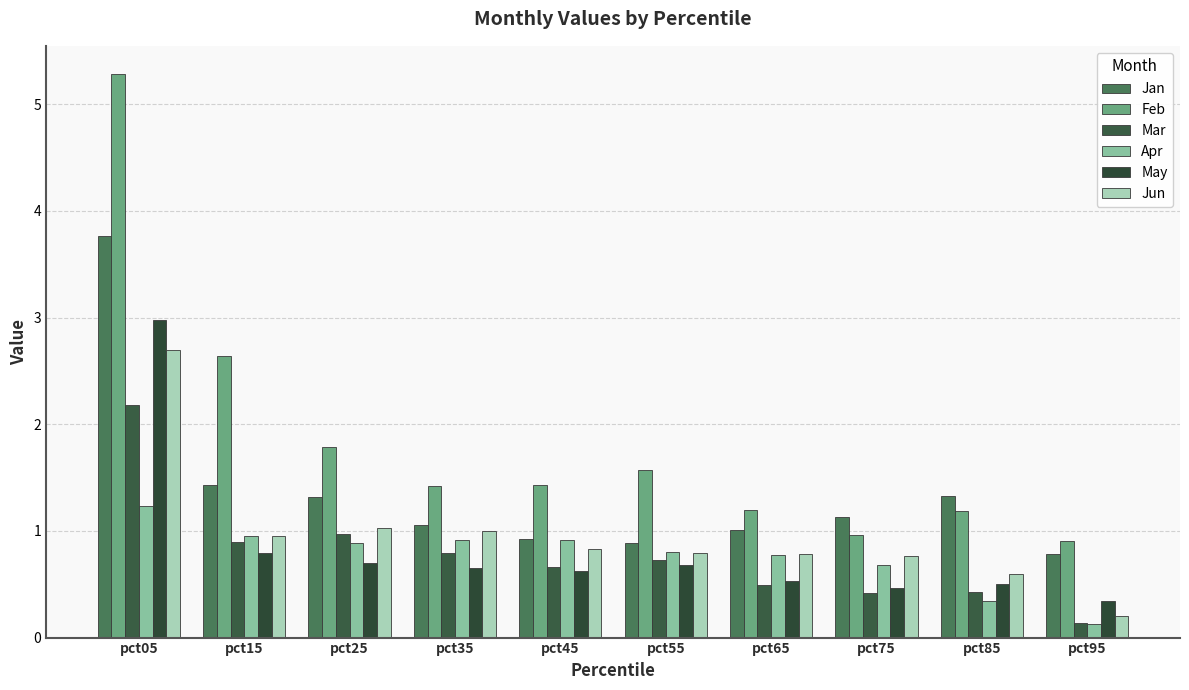

Reading left to right, what are all the values shown in this chart?

Jan: 3.8	1.4	1.3	1.1	0.9	0.9	1.0	1.1	1.3	0.8
Feb: 5.3	2.6	1.8	1.4	1.4	1.6	1.2	1.0	1.2	0.9
Mar: 2.2	0.9	1.0	0.8	0.7	0.7	0.5	0.4	0.4	0.1
Apr: 1.2	1.0	0.9	0.9	0.9	0.8	0.8	0.7	0.3	0.1
May: 3.0	0.8	0.7	0.7	0.6	0.7	0.5	0.5	0.5	0.3
Jun: 2.7	1.0	1.0	1.0	0.8	0.8	0.8	0.8	0.6	0.2